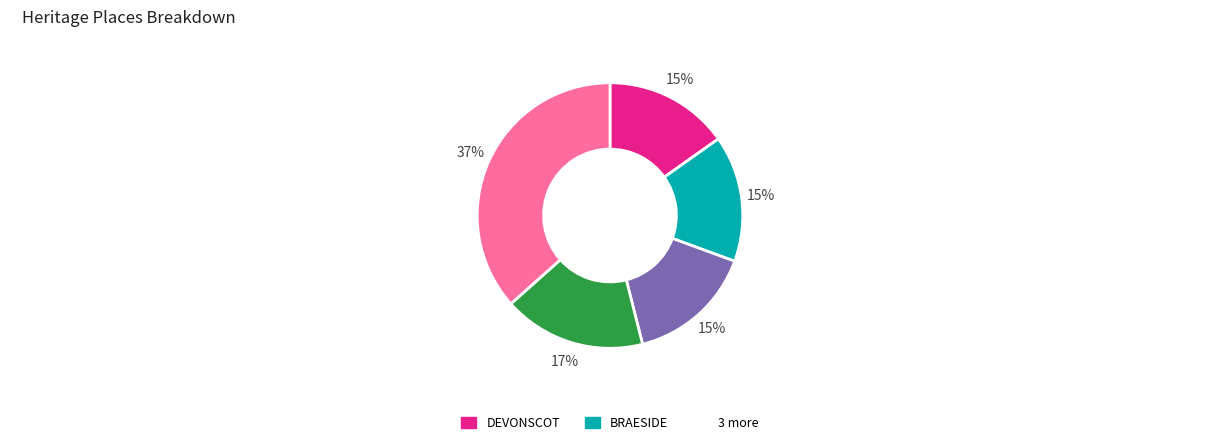

To the nearest percent, what is the average slice percentage?

20%